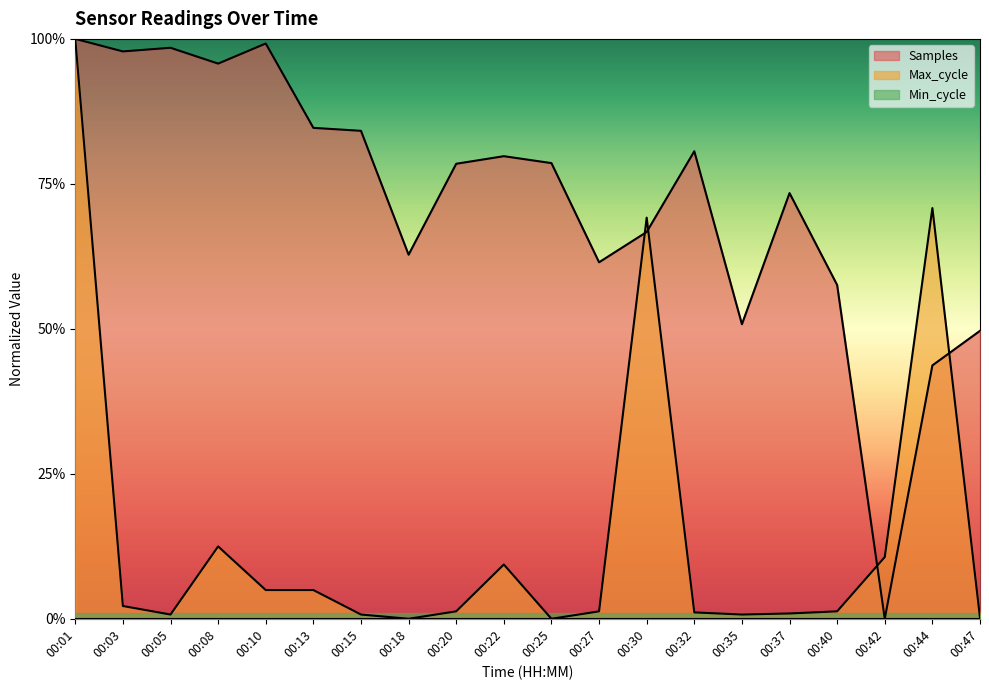

The Max_cycle series shows 0.7 at 00:30. True or false?

True